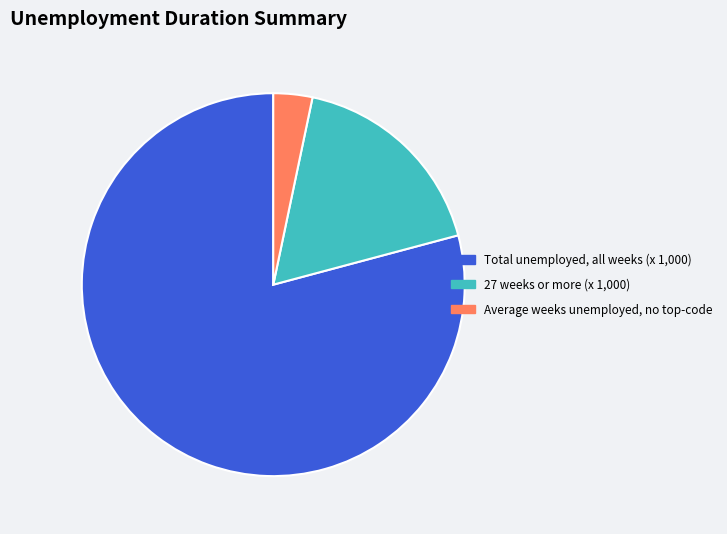

Does 27 weeks or more (x 1,000) represent more than half of the total?

No